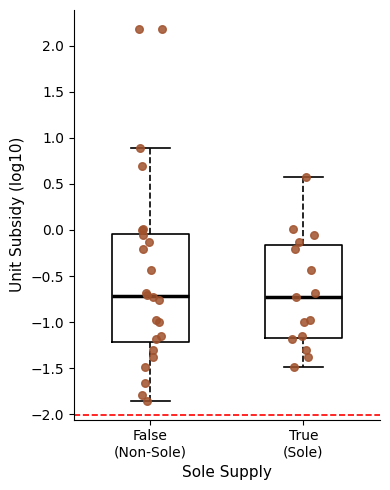

Reading left to right, read every box against the y-axis: the position of its median line, the range the box covers, and the ends of its whiskers. The values are not printed on the chart, so give them approximately, as read against the axis.

False (Non-Sole): median -0.70, box -1.20 to -0.05, whiskers -1.85 to 0.90
True (Sole): median -0.70, box -1.15 to -0.15, whiskers -1.50 to 0.60